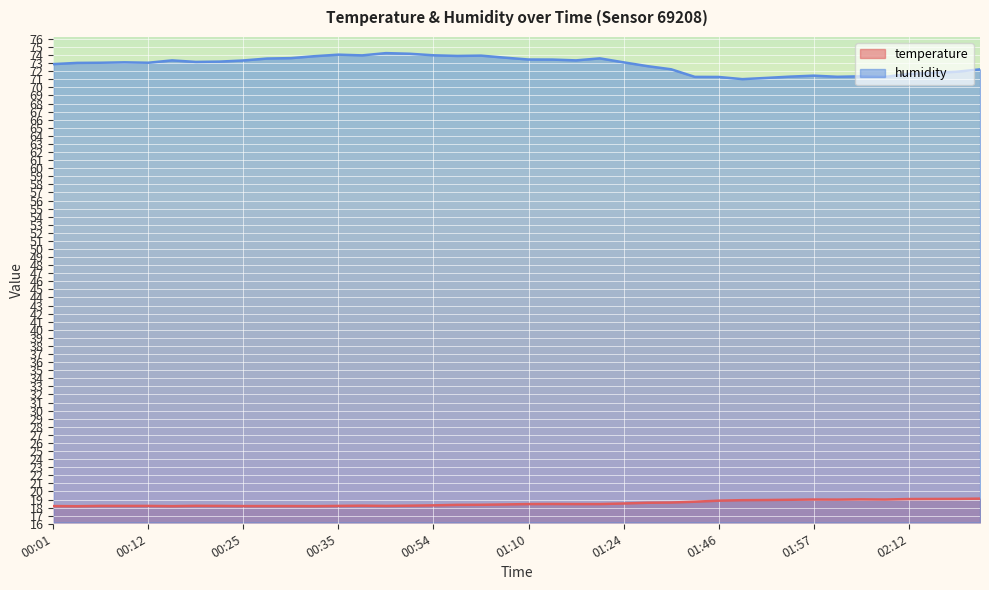

What position from the right is 01:05?

21